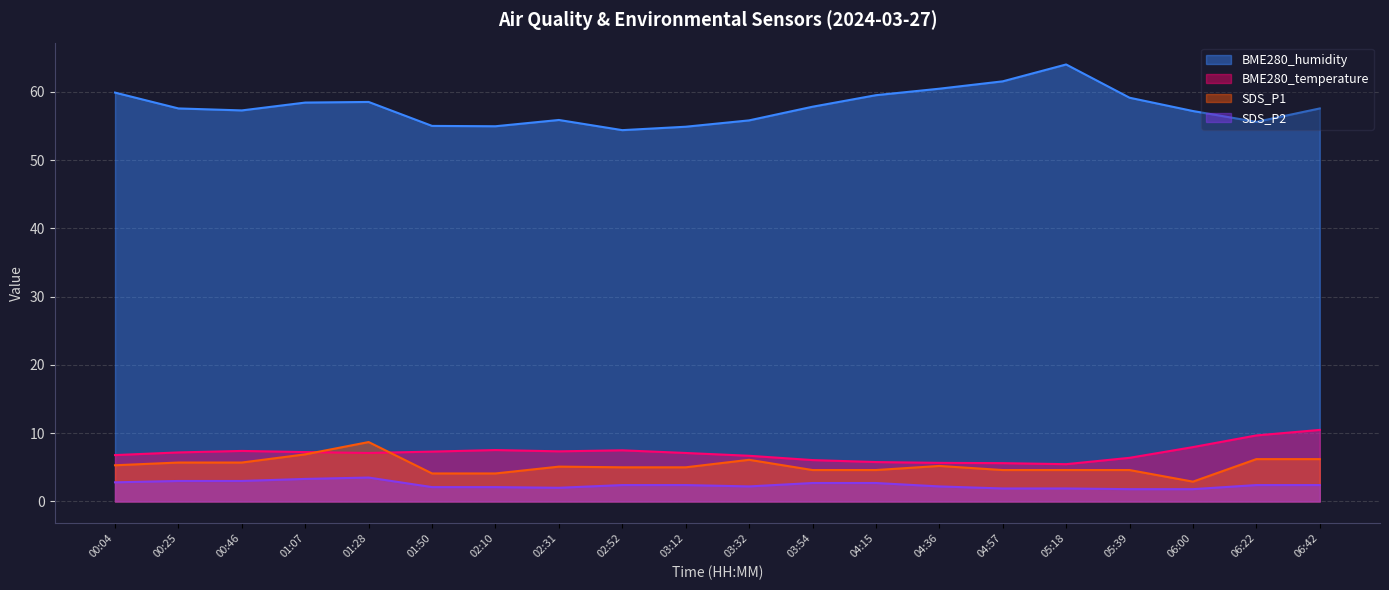

Reading left to right, extract all data points from this chart.

BME280_humidity: 00:04=59.9	00:25=57.6	00:46=57.3	01:07=58.4	01:28=58.5	01:50=55.0	02:10=55.0	02:31=55.9	02:52=54.4	03:12=54.9	03:32=55.8	03:54=57.8	04:15=59.5	04:36=60.5	04:57=61.5	05:18=64.0	05:39=59.1	06:00=57.2	06:22=55.6	06:42=57.6
BME280_temperature: 00:04=6.8	00:25=7.2	00:46=7.4	01:07=7.2	01:28=7.1	01:50=7.3	02:10=7.5	02:31=7.3	02:52=7.5	03:12=7.1	03:32=6.7	03:54=6.1	04:15=5.8	04:36=5.7	04:57=5.6	05:18=5.5	05:39=6.4	06:00=8.0	06:22=9.7	06:42=10.5
SDS_P1: 00:04=5.3	00:25=5.7	00:46=5.7	01:07=6.9	01:28=8.7	01:50=4.1	02:10=4.1	02:31=5.1	02:52=5.0	03:12=5.0	03:32=6.1	03:54=4.6	04:15=4.6	04:36=5.2	04:57=4.6	05:18=4.6	05:39=4.6	06:00=2.9	06:22=6.2	06:42=6.2
SDS_P2: 00:04=2.8	00:25=3.0	00:46=3.0	01:07=3.3	01:28=3.5	01:50=2.1	02:10=2.1	02:31=2.0	02:52=2.4	03:12=2.4	03:32=2.2	03:54=2.7	04:15=2.7	04:36=2.2	04:57=1.9	05:18=1.9	05:39=1.8	06:00=1.8	06:22=2.4	06:42=2.4